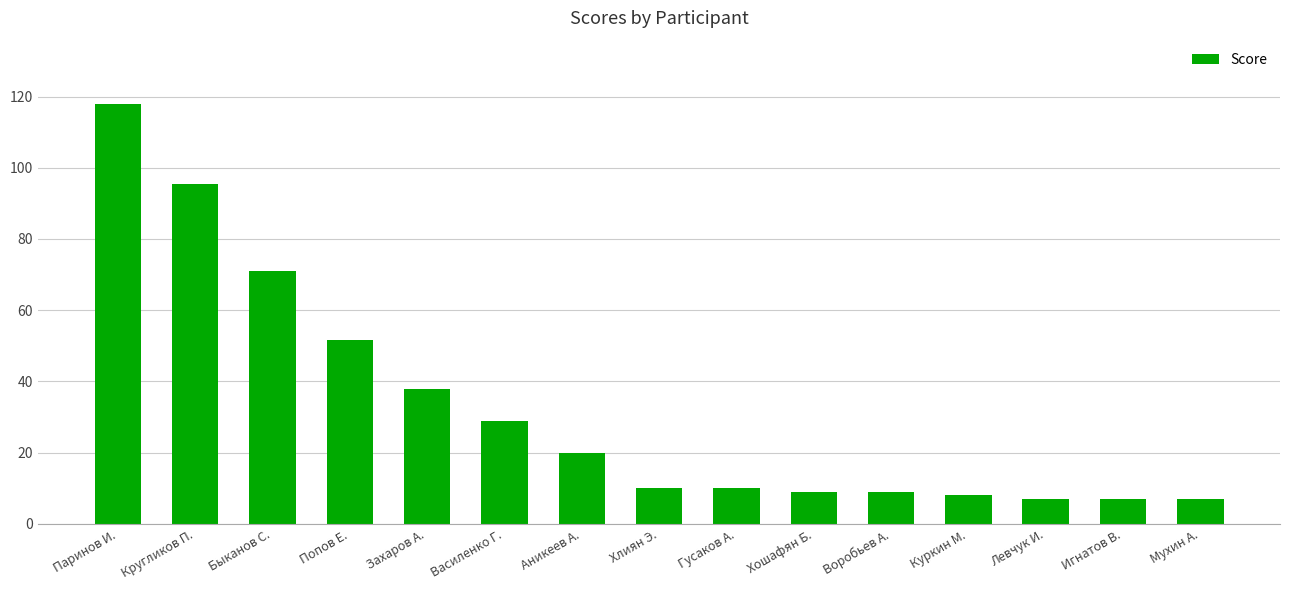

The chart shows a value of 32.5 at Быканов С.. True or false?

False